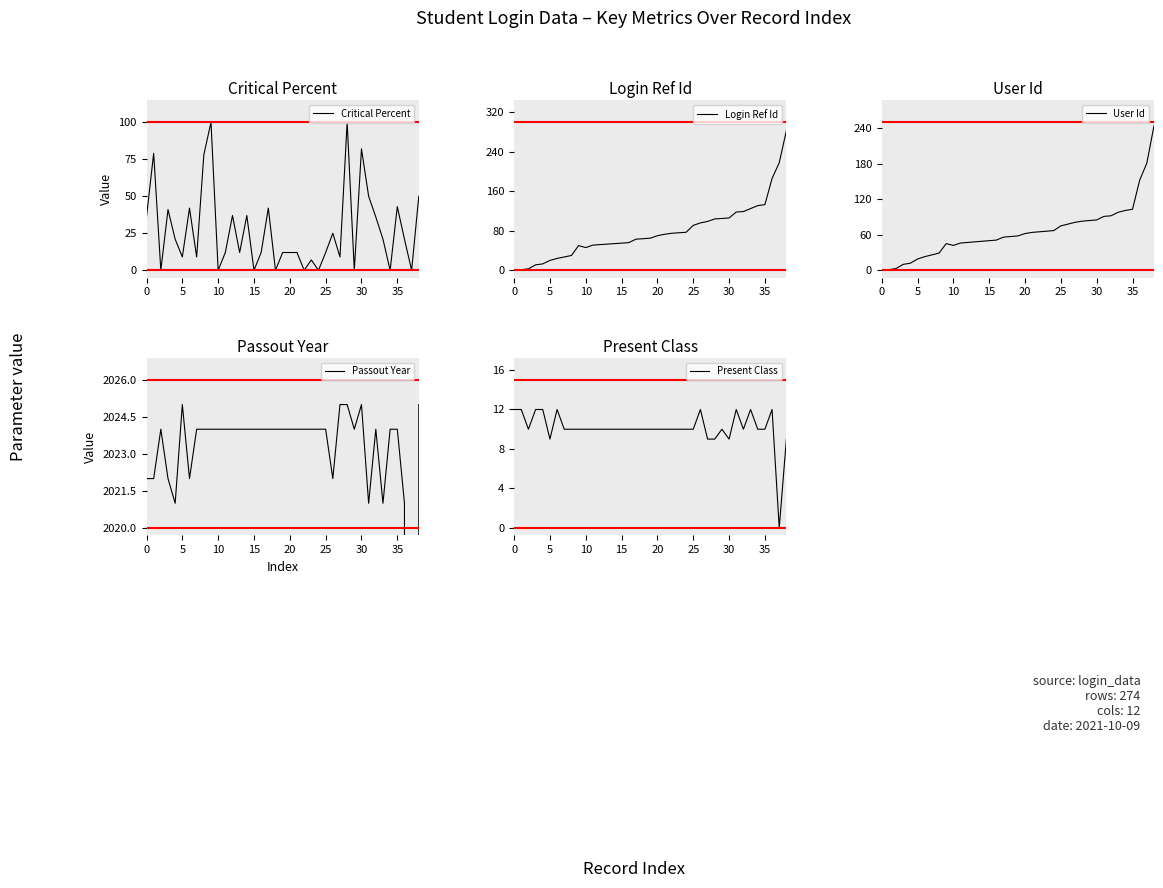

What is the sum of all Present Class values?

393